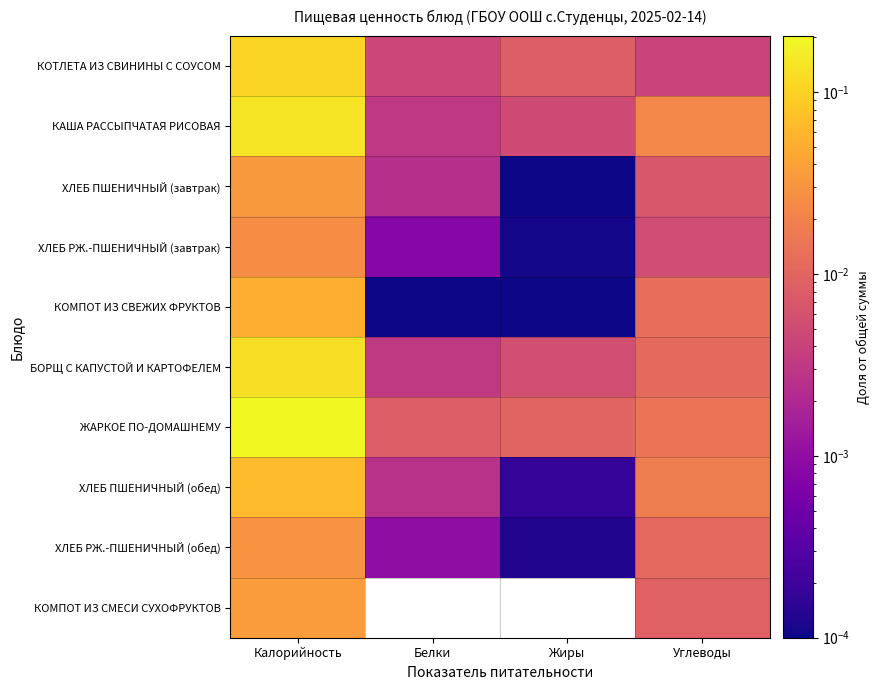

Count the number of data series in this chart.

10